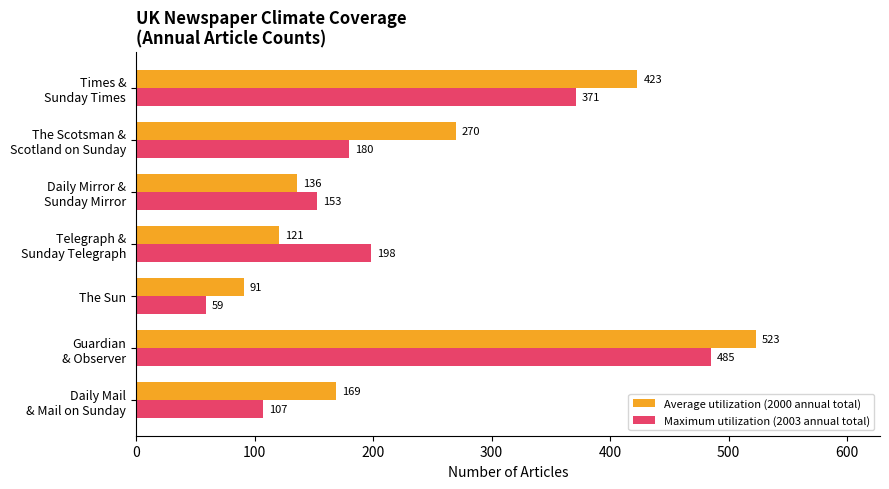

Rank the categories by Average utilization (2000 annual total) value from lowest to highest.

The Sun, Telegraph &
Sunday Telegraph, Daily Mirror &
Sunday Mirror, Daily Mail
& Mail on Sunday, The Scotsman &
Scotland on Sunday, Times &
Sunday Times, Guardian
& Observer